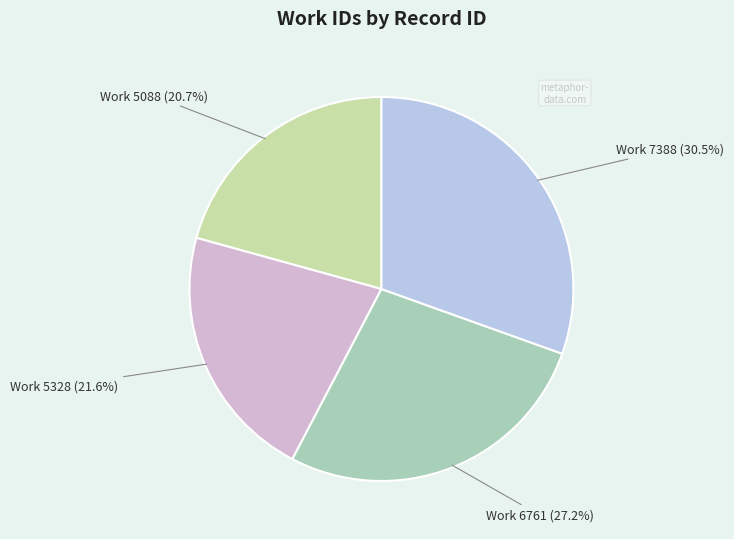

Rank the categories by value from highest to lowest.

Work 7388, Work 6761, Work 5328, Work 5088